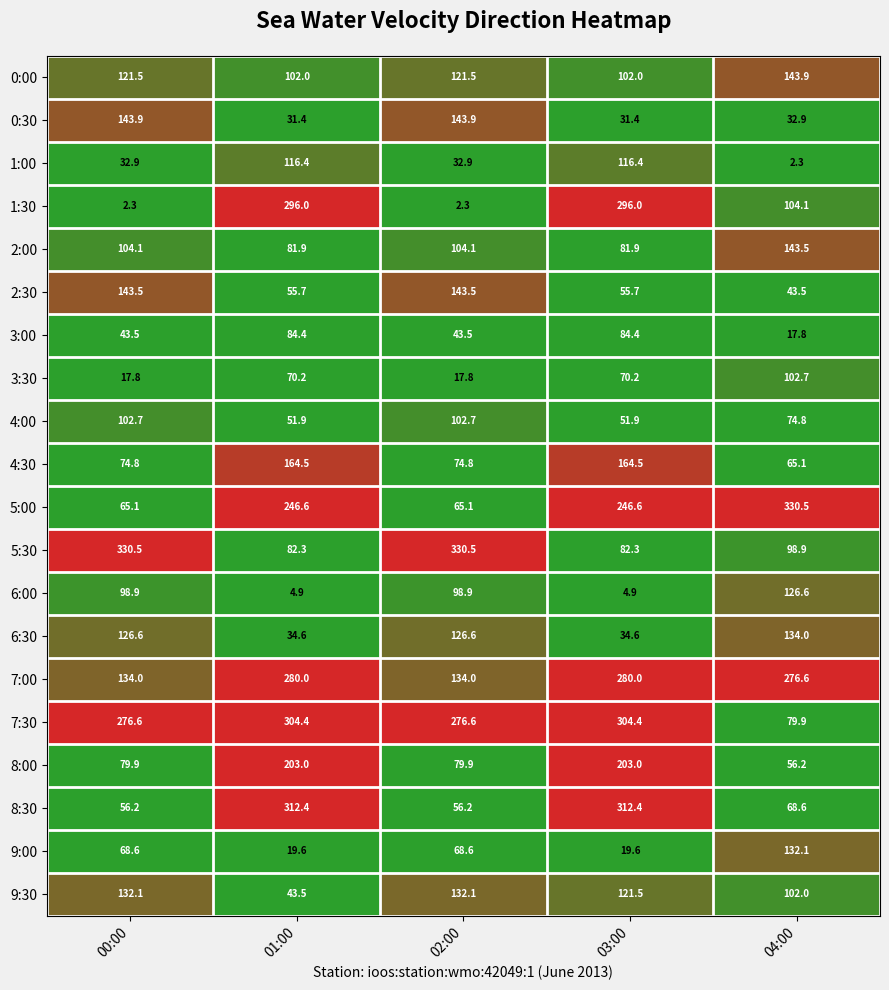

How many distinct data groups are displayed?

20